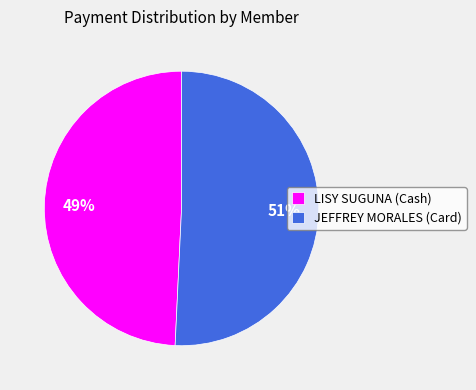

Which category has the biggest portion of the pie?

JEFFREY MORALES (Card)